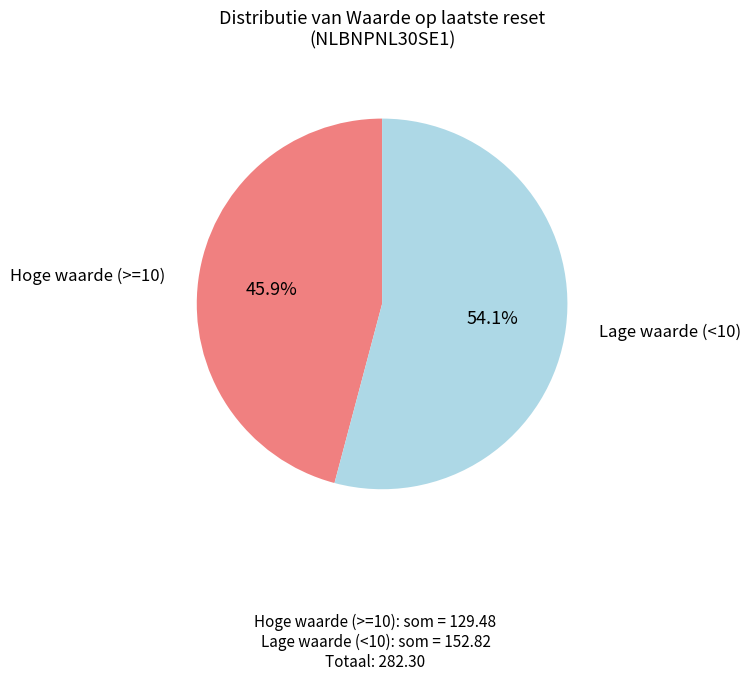

Is there a majority slice in this chart?

Yes